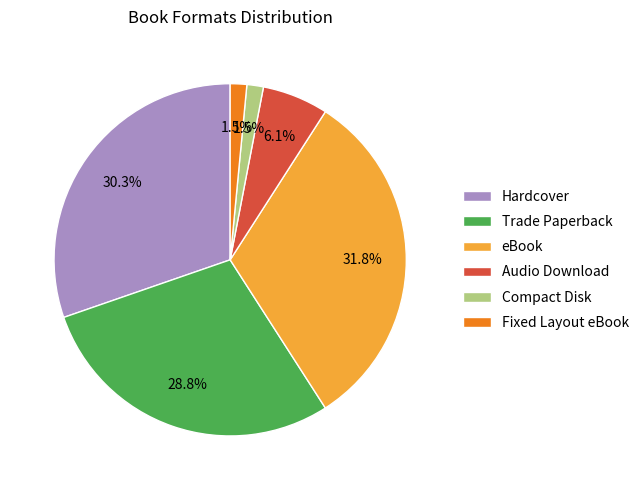

Is Compact Disk the majority of the pie?

No